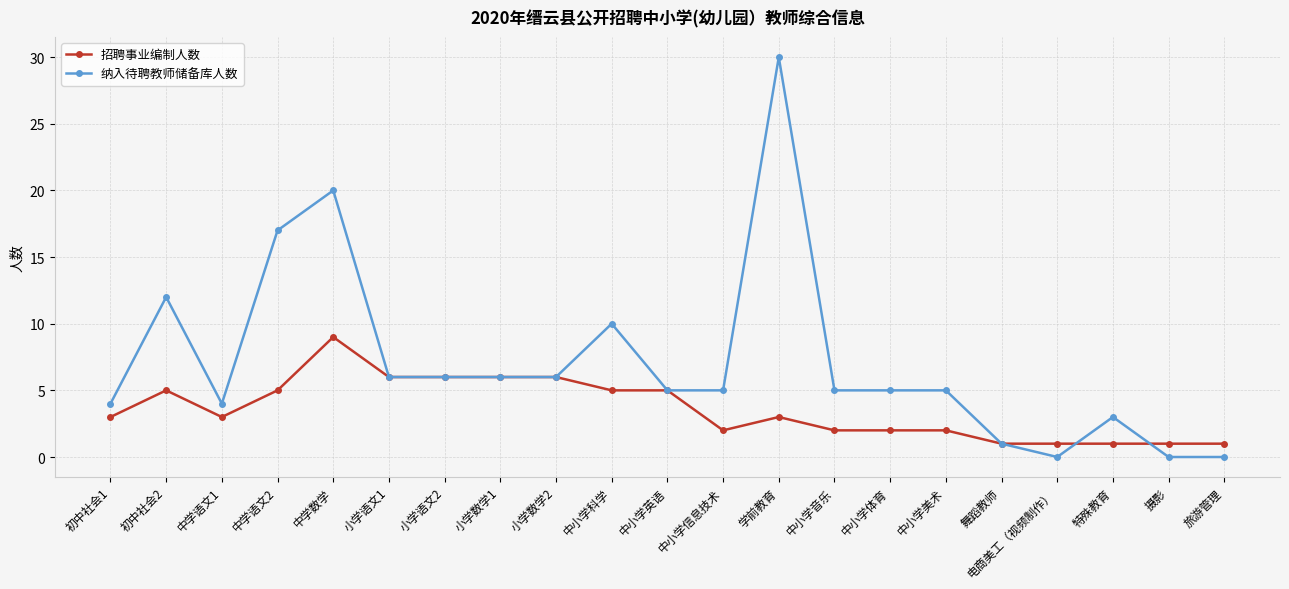

The value of 招聘事业编制人数 at 中学语文2 is 5. True or false?

True